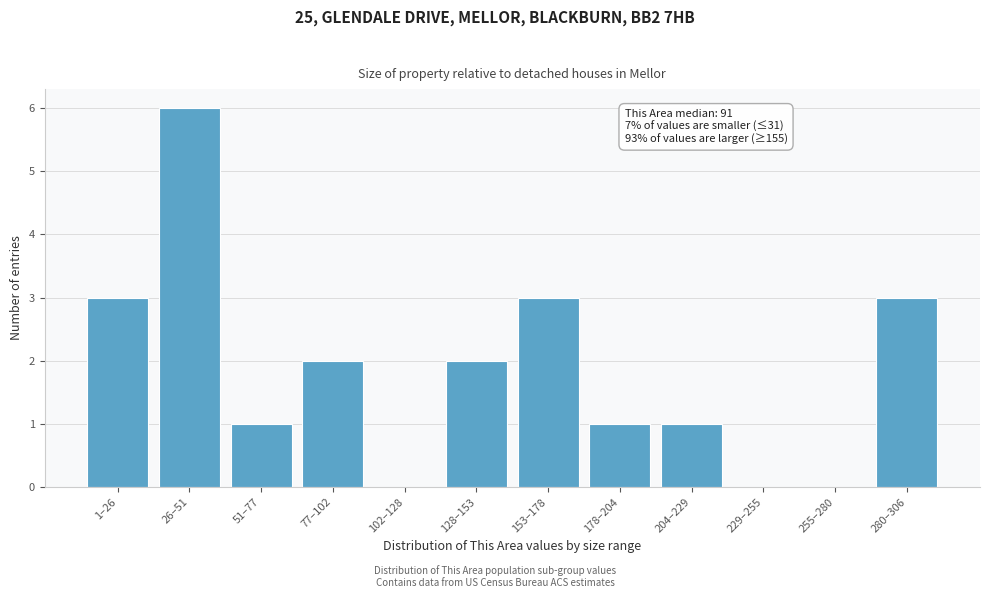

Reading left to right, extract all data points from this chart.

1–26=3	26–51=6	51–77=1	77–102=2	102–128=0	128–153=2	153–178=3	178–204=1	204–229=1	229–255=0	255–280=0	280–306=3